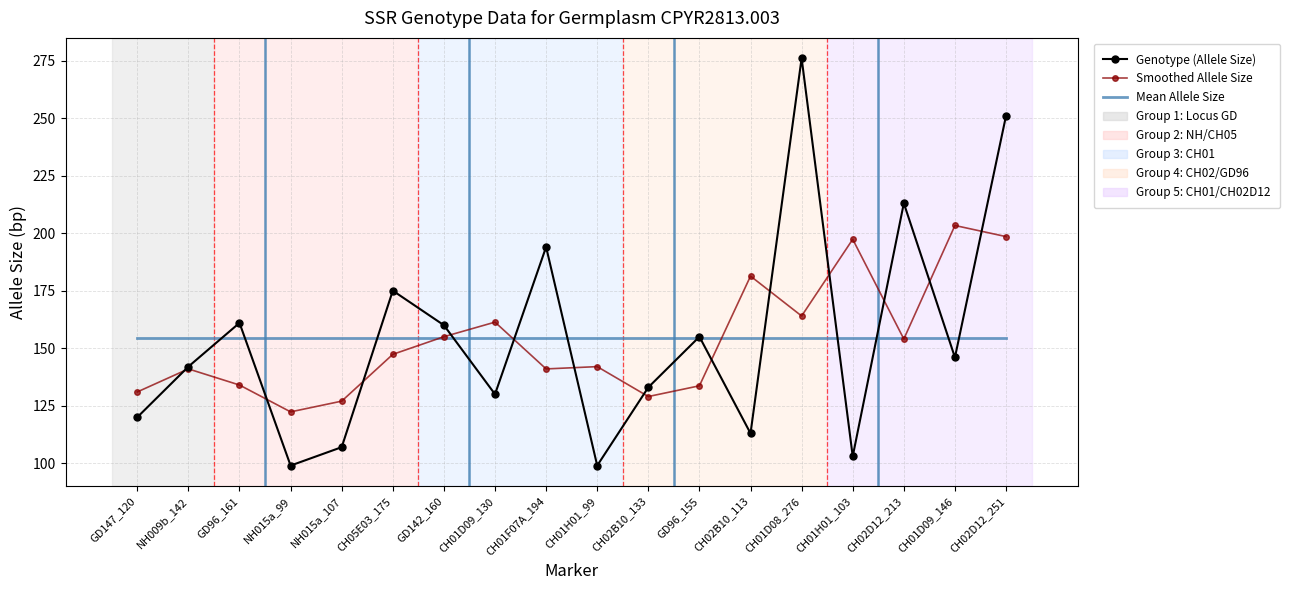

What is the total value across all series at NH009b_142?

437.3